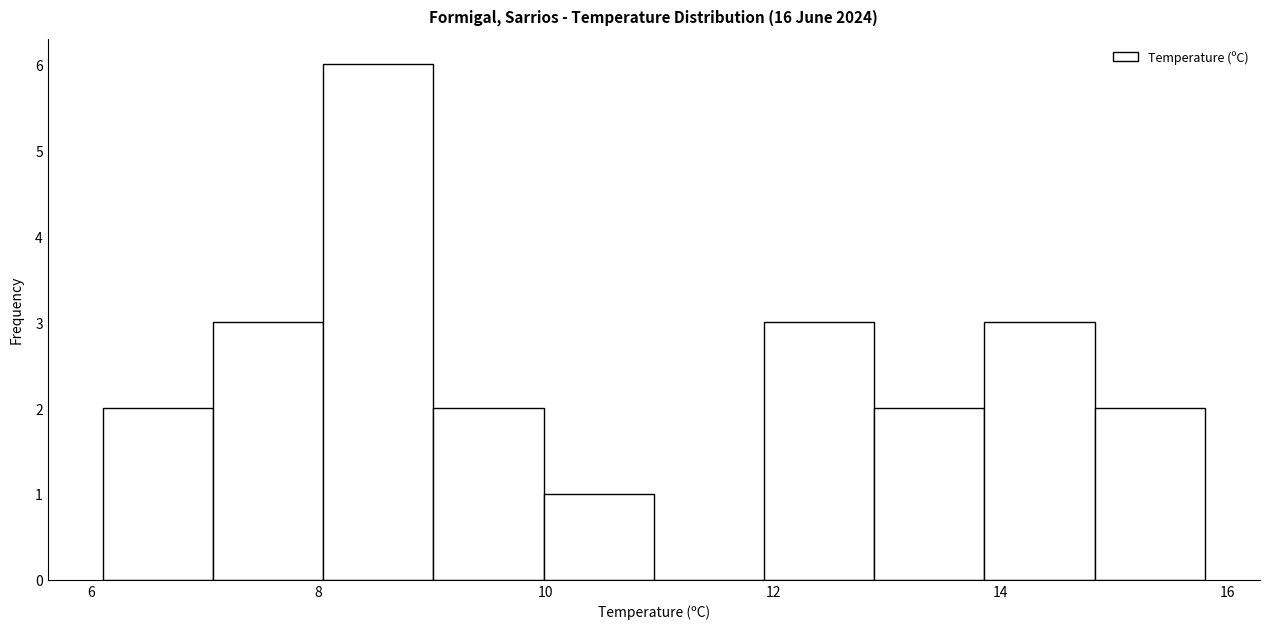

Which range on the x-axis has the tallest bar?

8.0 to 9.0